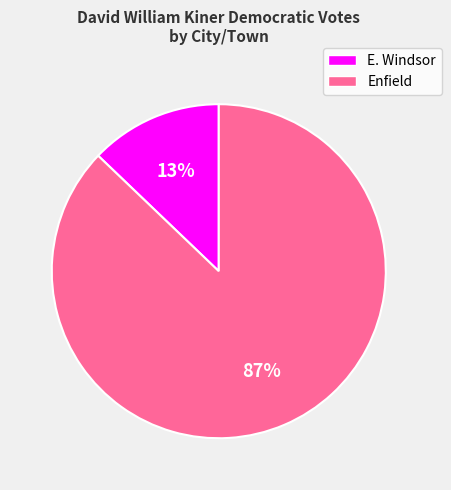

To the nearest percent, what portion does Enfield represent?

87%